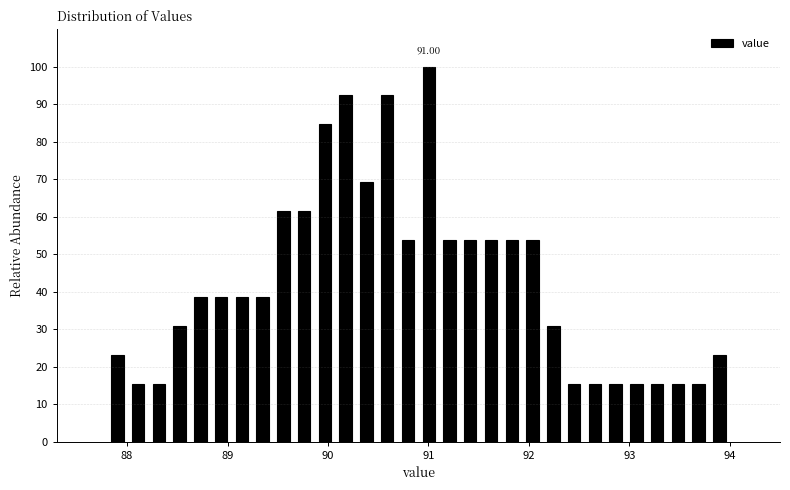

Read against the x-axis, roughly where is the centre of the tallest bar?

91.0